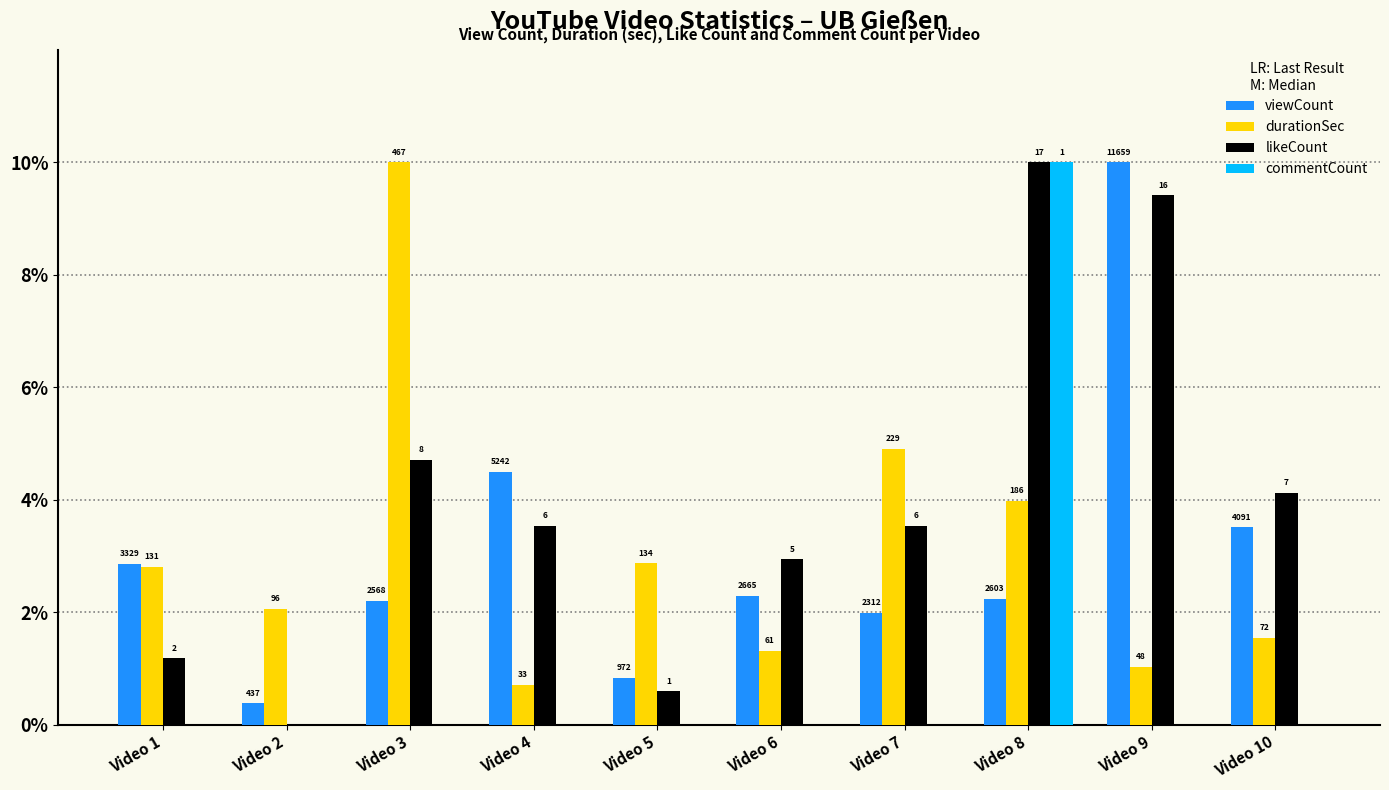

Is the value of viewCount at Video 9 greater than the value of commentCount at Video 1?

Yes